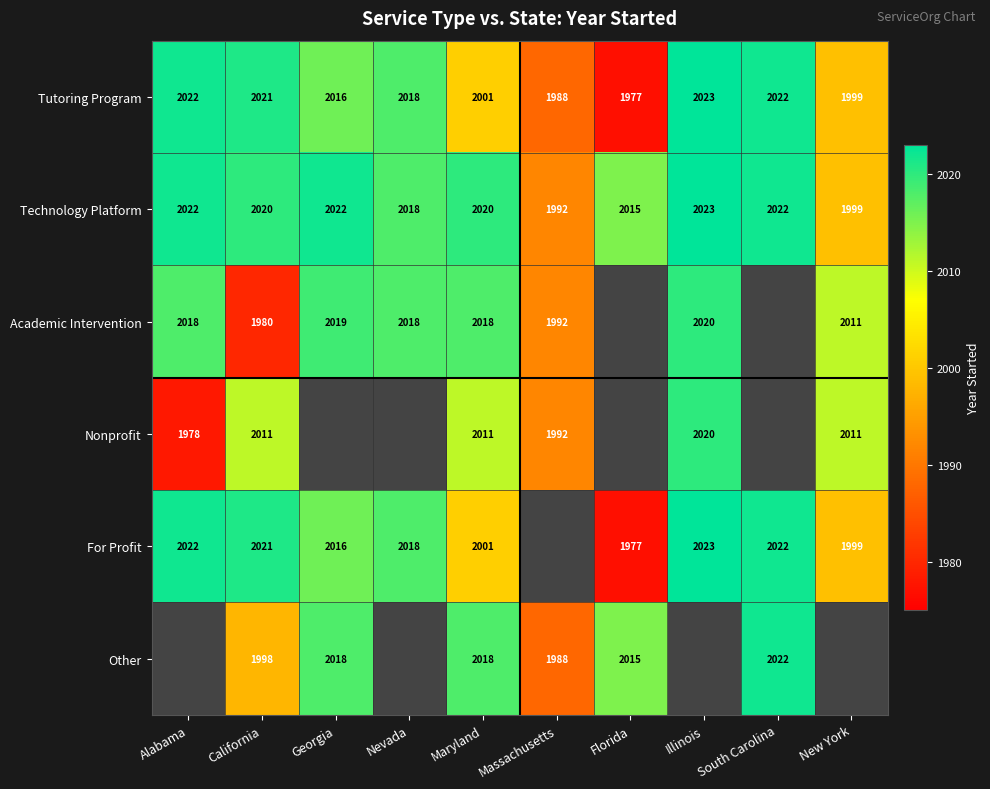

At how many categories does at least one series exceed 1994?

9